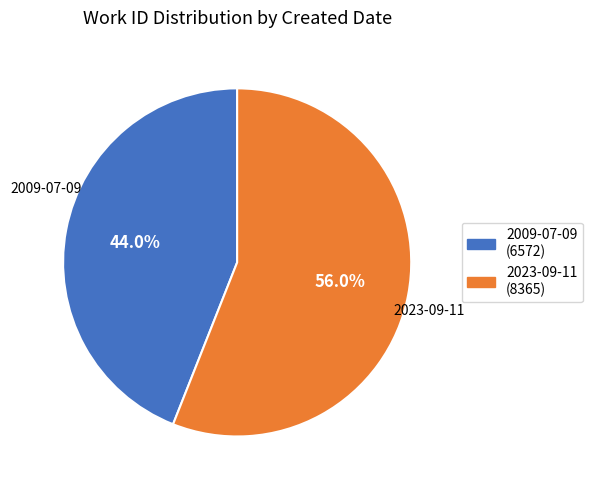

Is 2023-09-11 the majority of the pie?

Yes